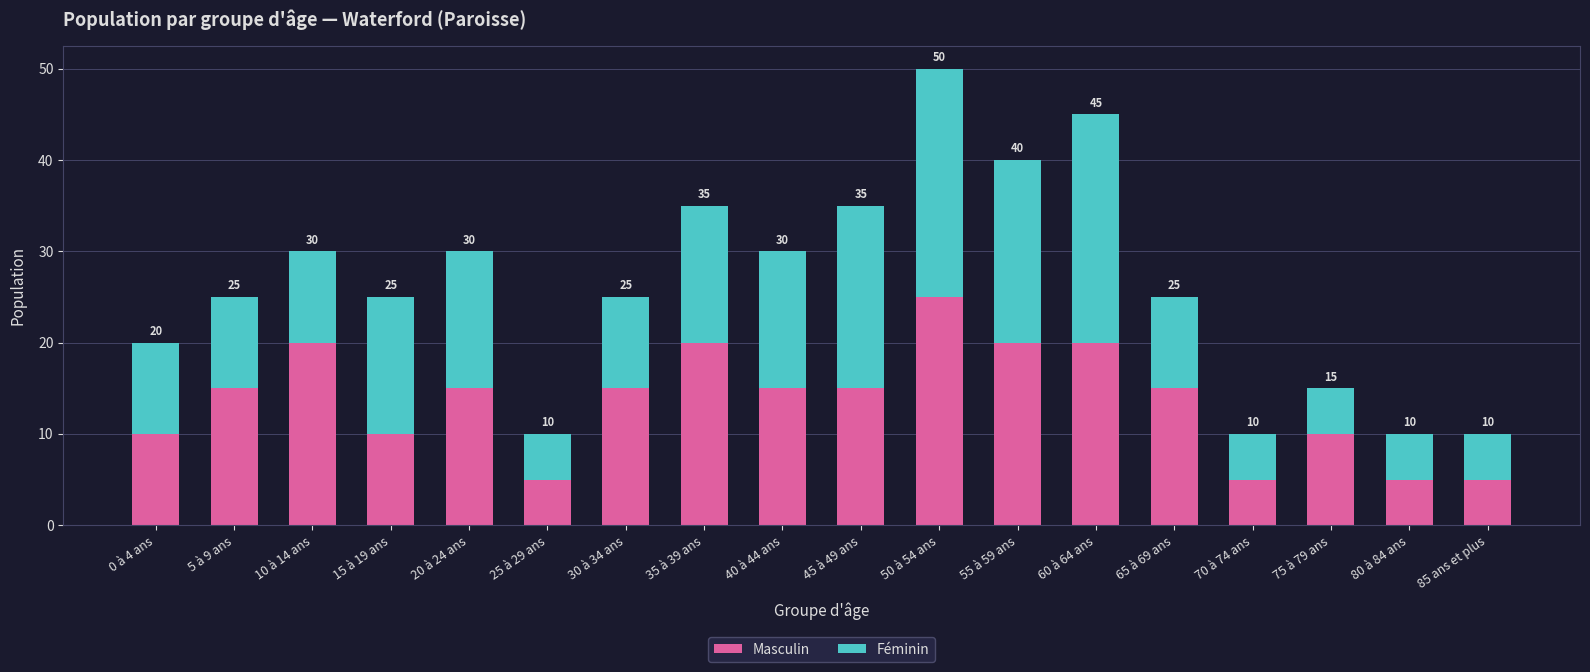

Which category has the highest value in the Masculin series?

50 à 54 ans